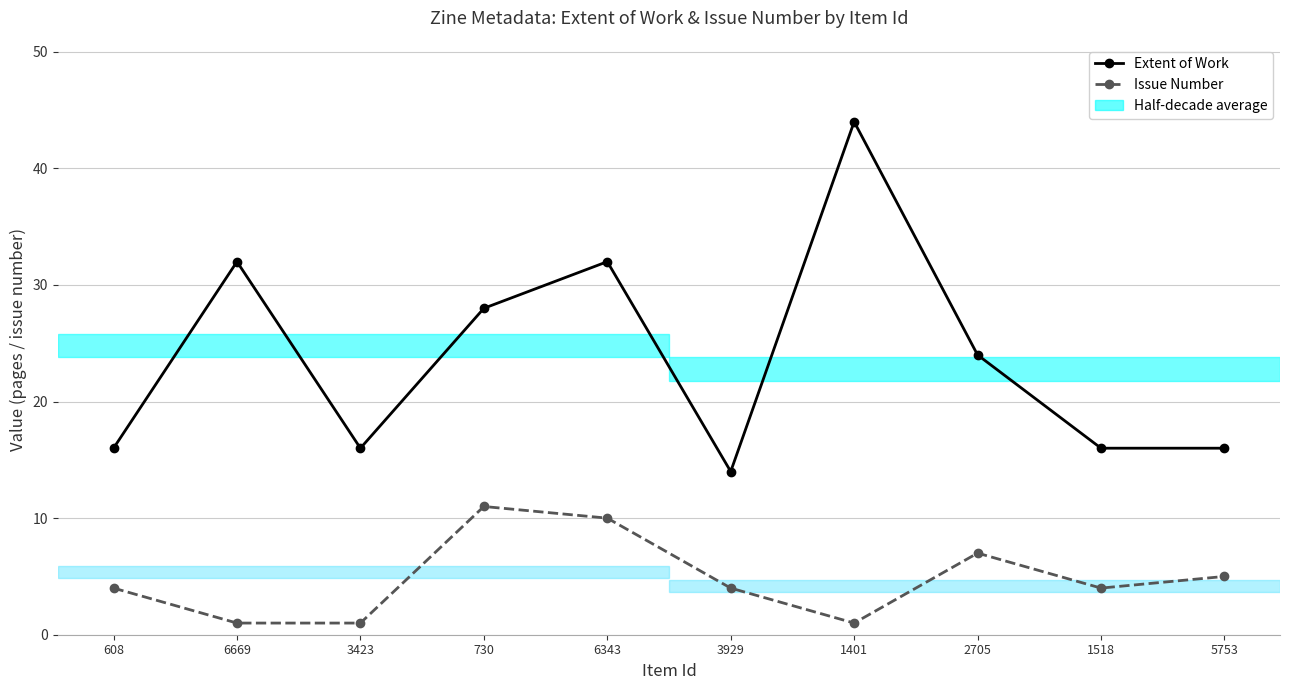

Is the value of Issue Number at 6669 greater than the value of Extent of Work at 2705?

No